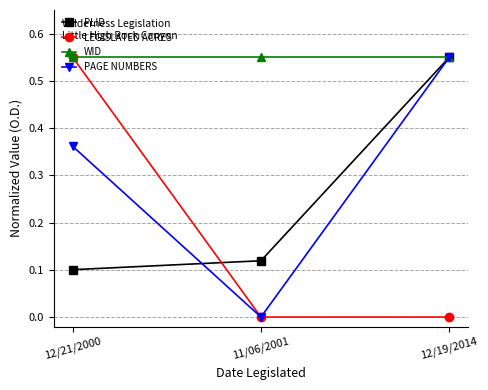

What is the label of the 1st point from the left?

12/21/2000